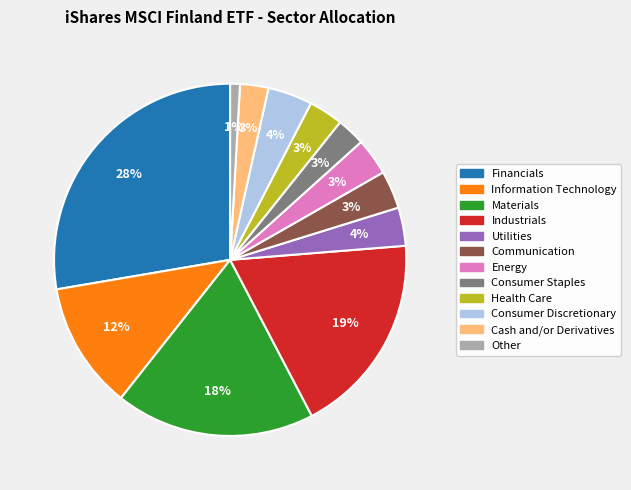

To the nearest percent, what is the average slice percentage?

8%